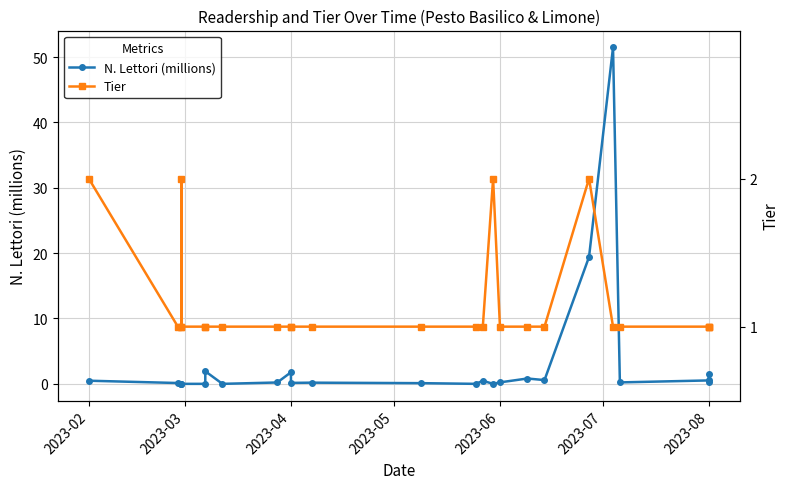

What is the average value of the N. Lettori (millions) series?

3.2